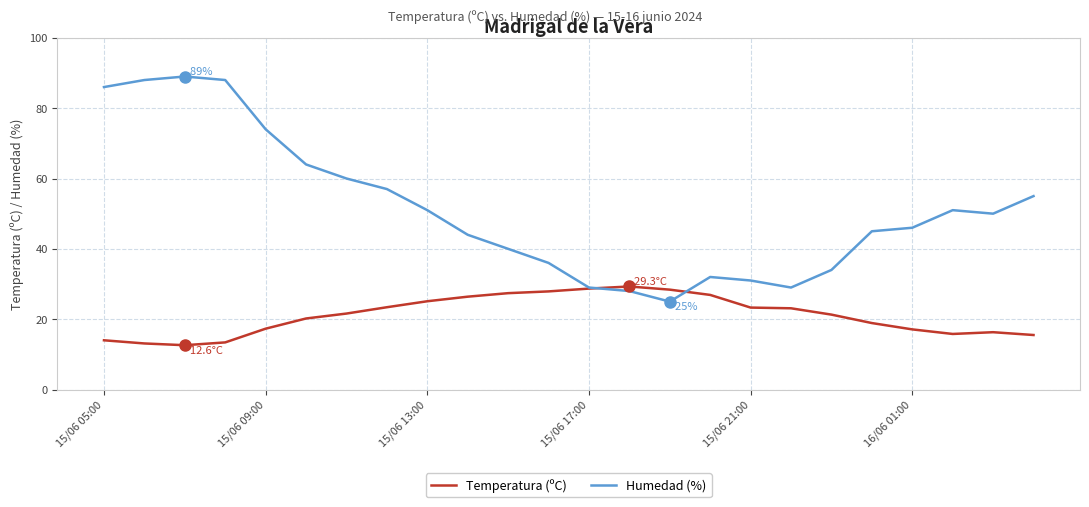

Does the chart display data point markers on the line(s)?

No